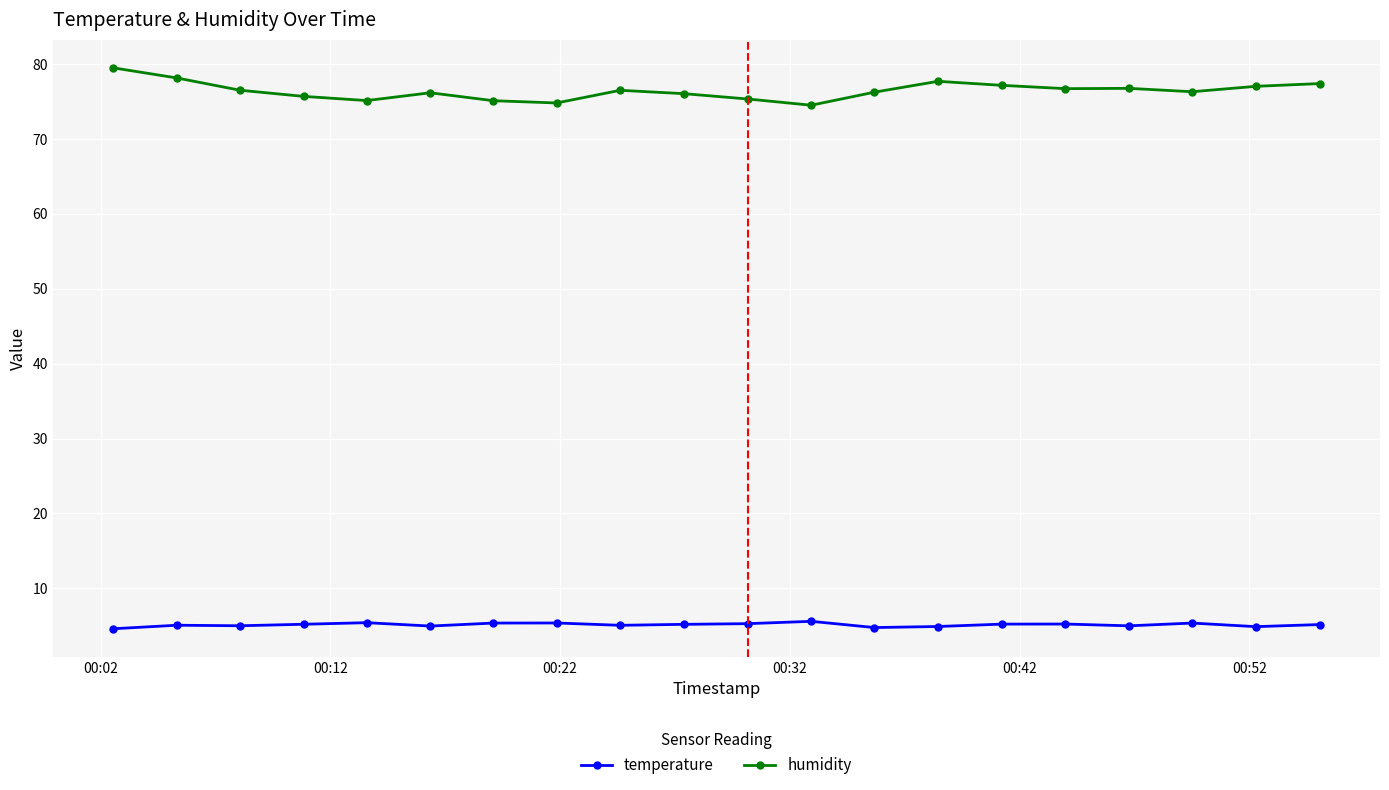

What is the average value of the temperature series?

5.1